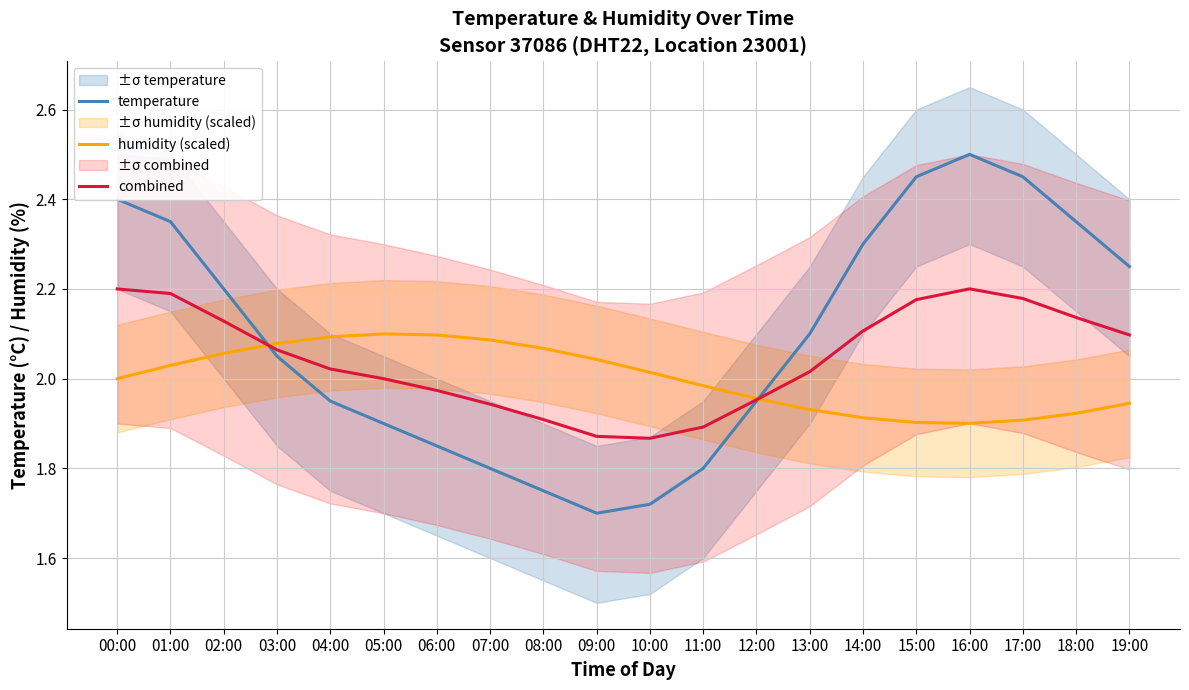

At which category does the chart reach its peak across all series?

16:00